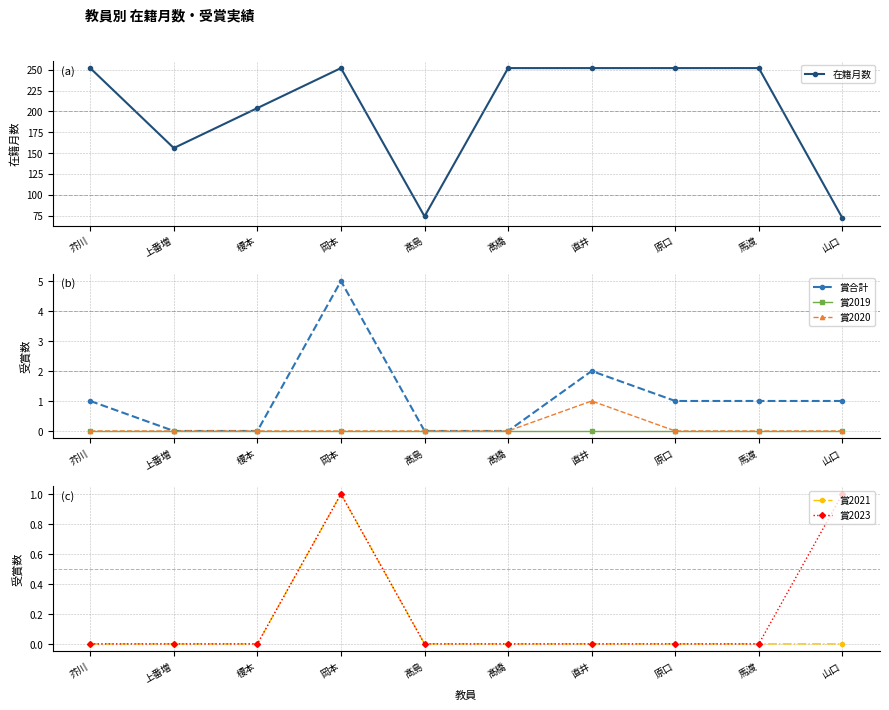

How many positive values does the 賞2020 series have?

1